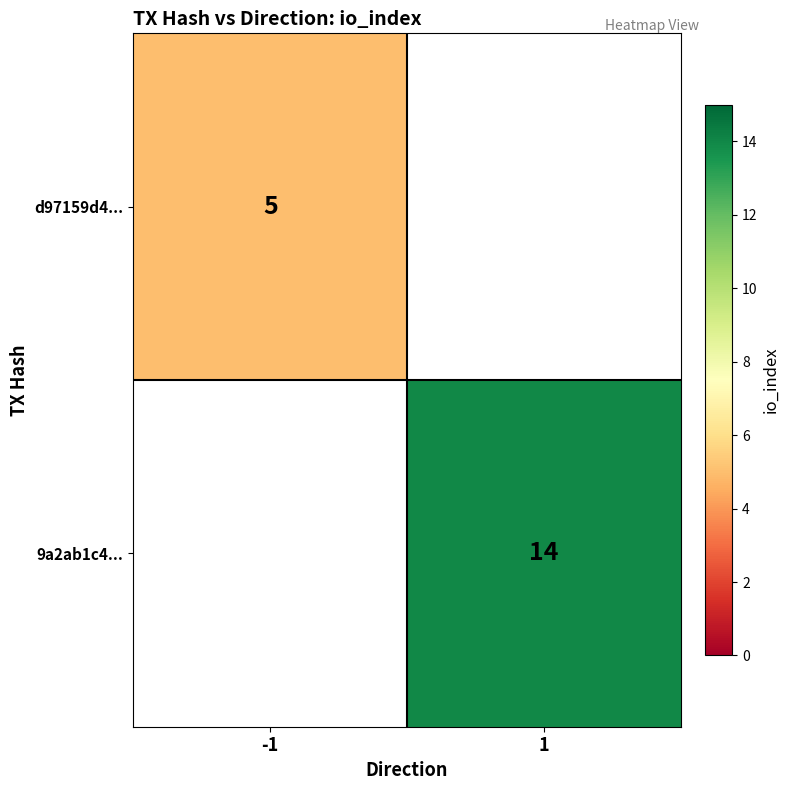

Is the value of 9a2ab1c4... at 1 greater than the value of d97159d4... at -1?

Yes